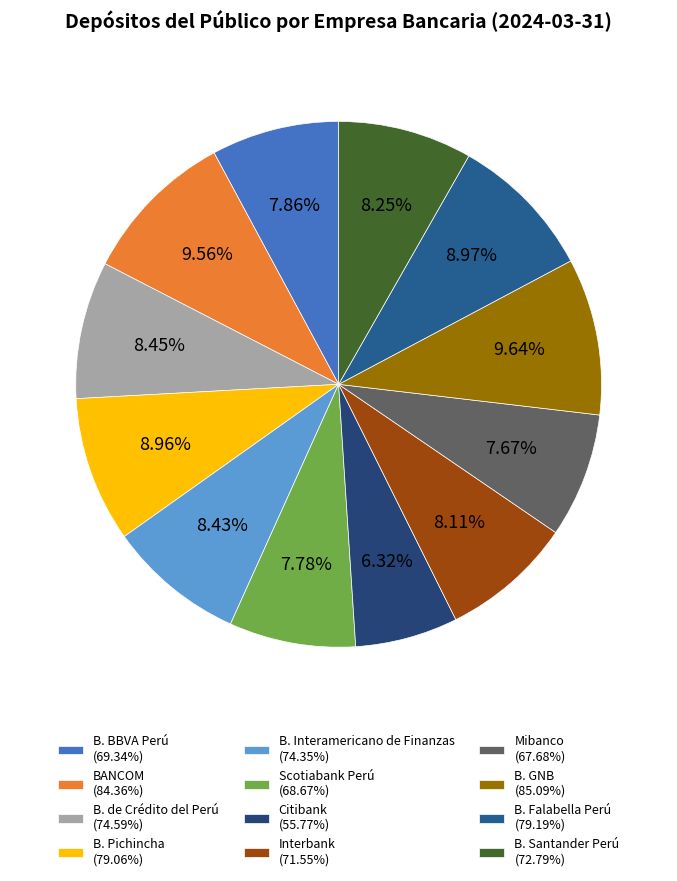

How many segments does this pie chart have?

12